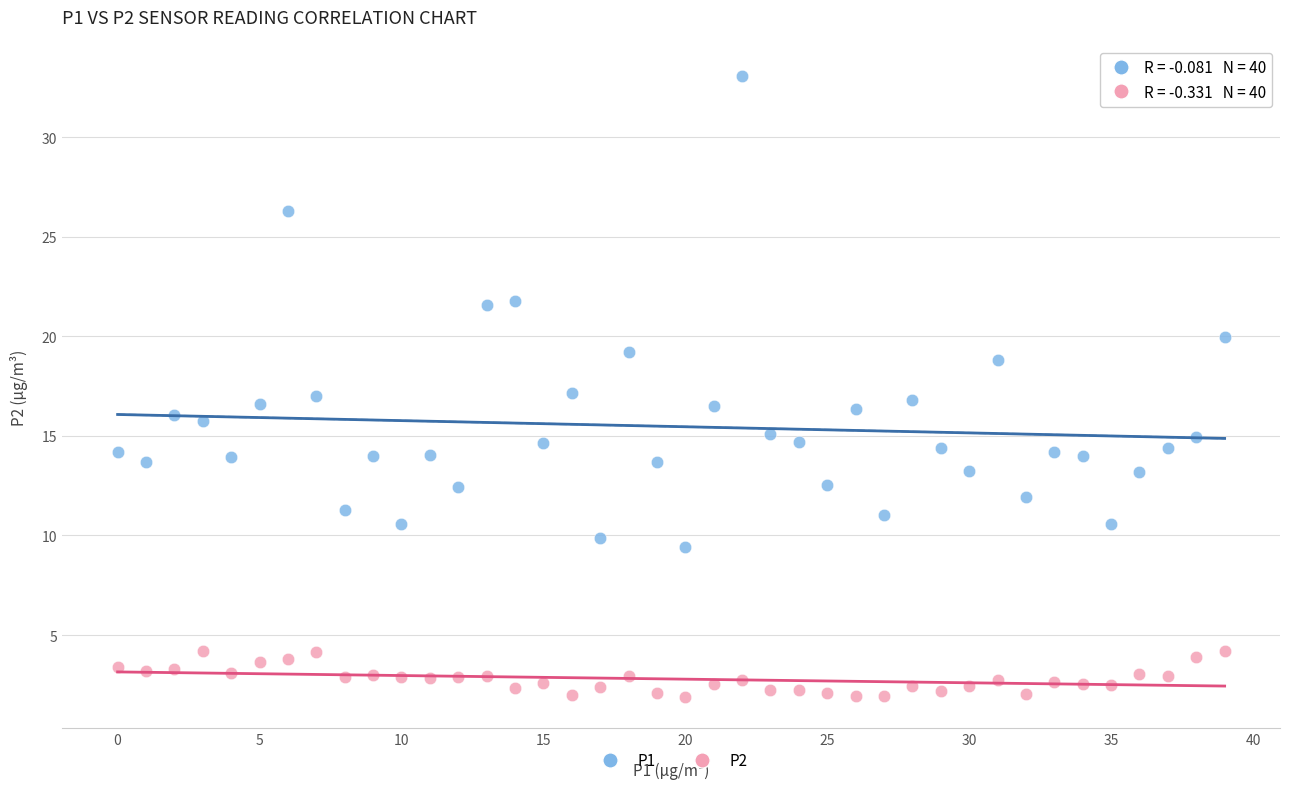

Which series has the largest Y range (max minus min)?

P1